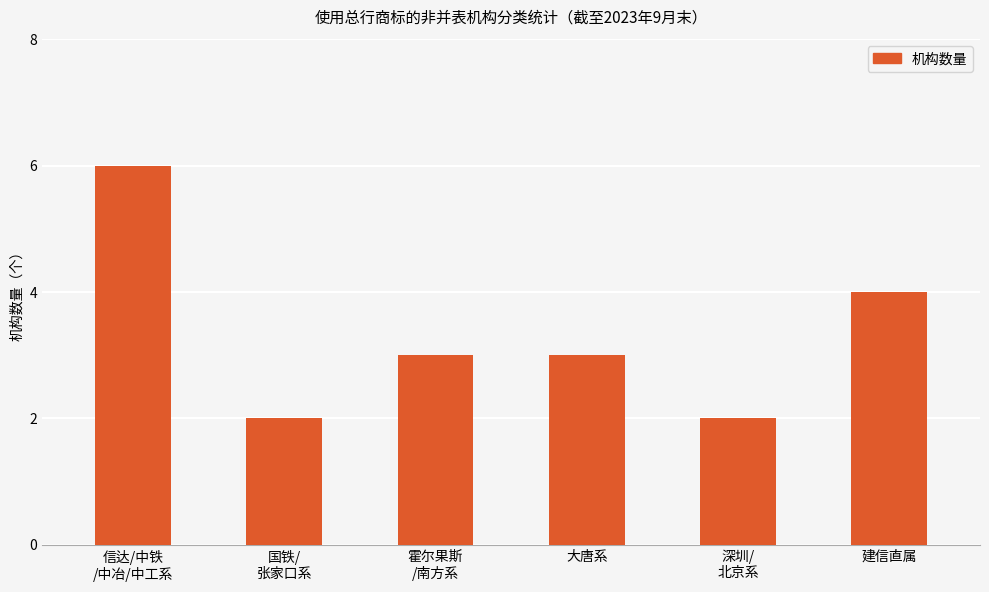

How many series are shown in this chart?

1